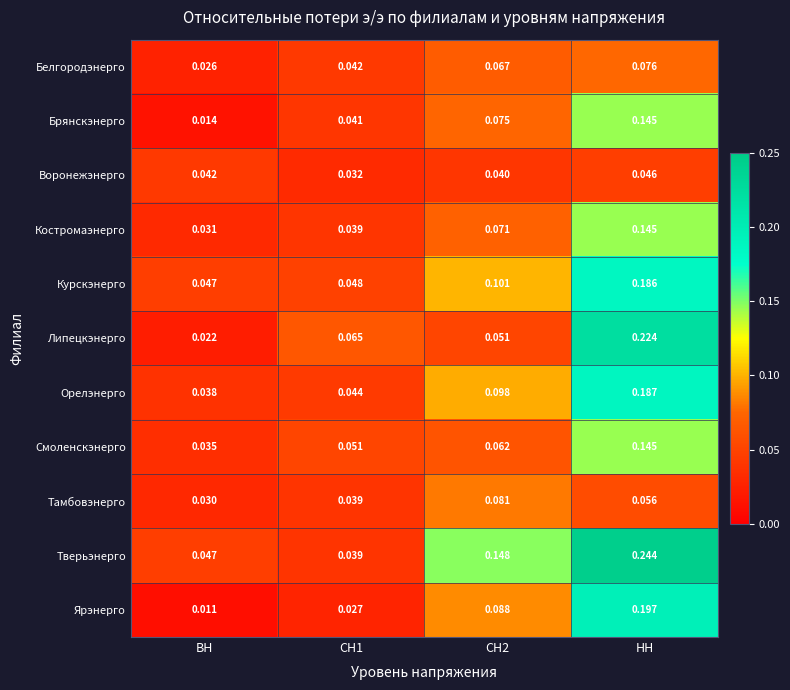

At which category is the sum across all series the highest?

НН